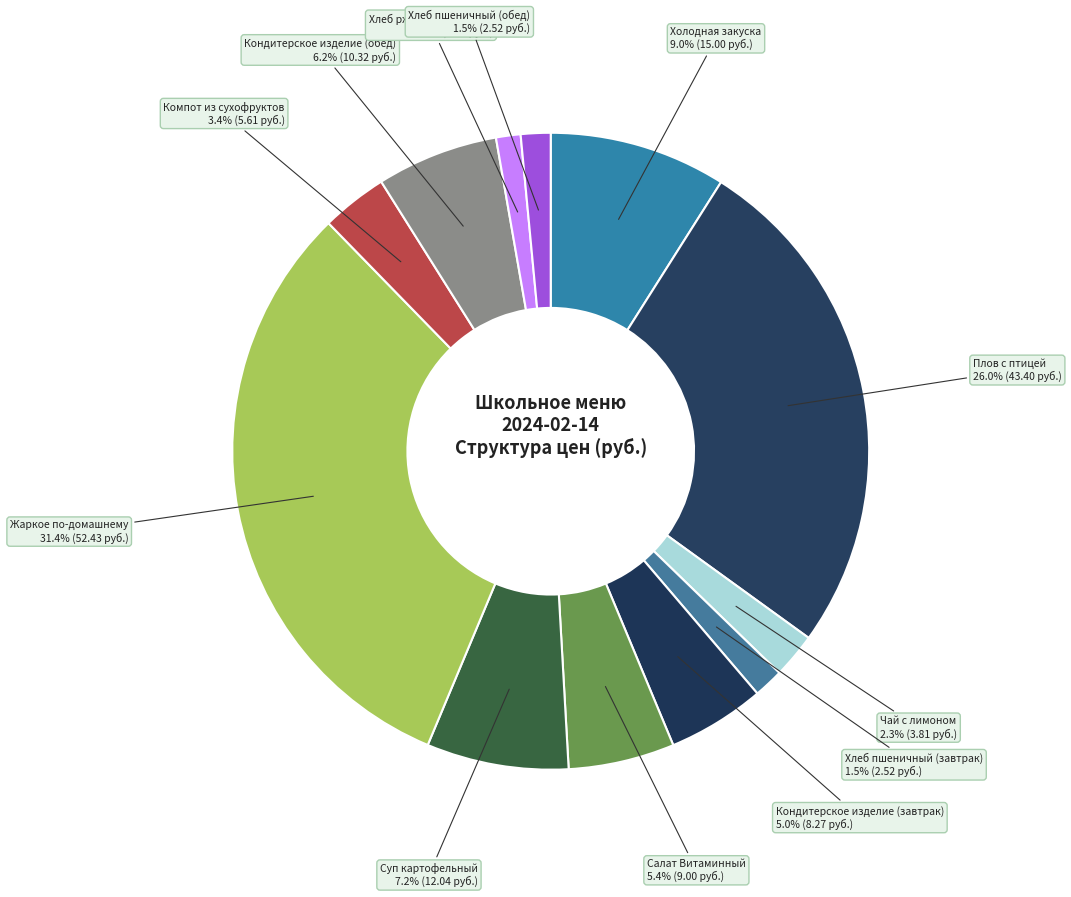

Which slice is the largest?

Жаркое по-домашнему